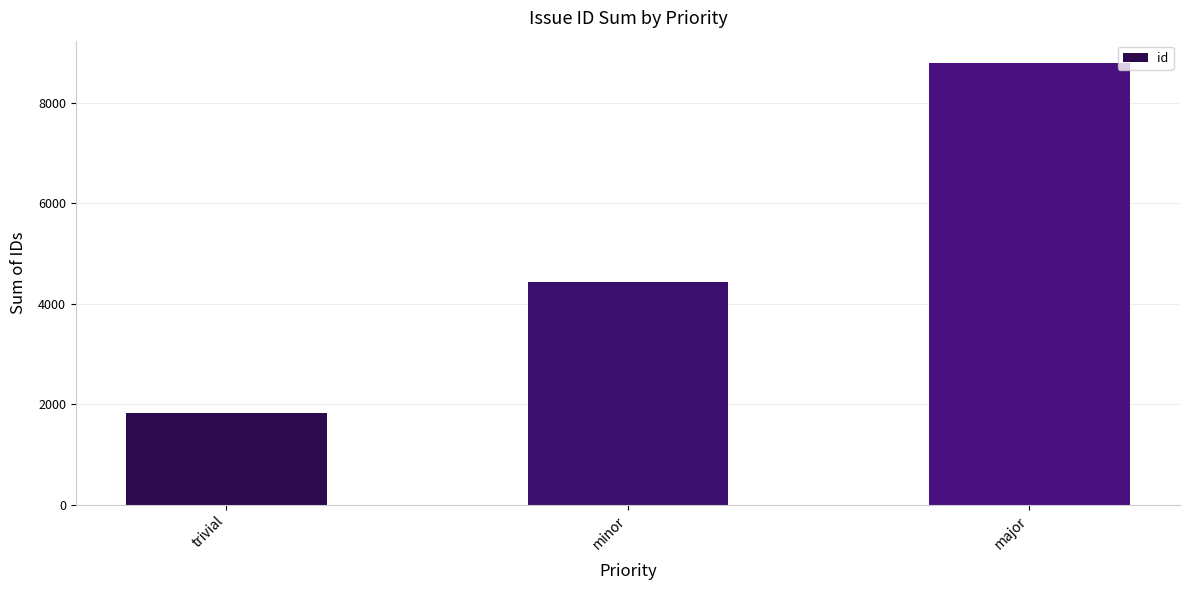

What is the label of the 1st bar from the right?

major